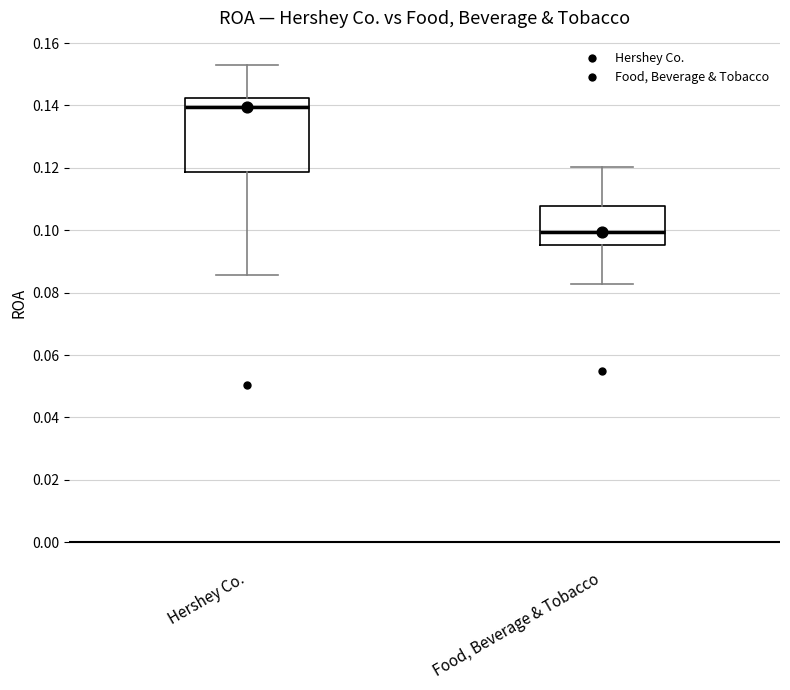

Reading left to right, read every box against the y-axis: the position of its median line, the range the box covers, and the ends of its whiskers. The values are not printed on the chart, so give them approximately, as read against the axis.

Hershey Co.: median 0.140, box 0.118 to 0.142, whiskers 0.086 to 0.154
Food, Beverage & Tobacco: median 0.100, box 0.096 to 0.108, whiskers 0.082 to 0.120